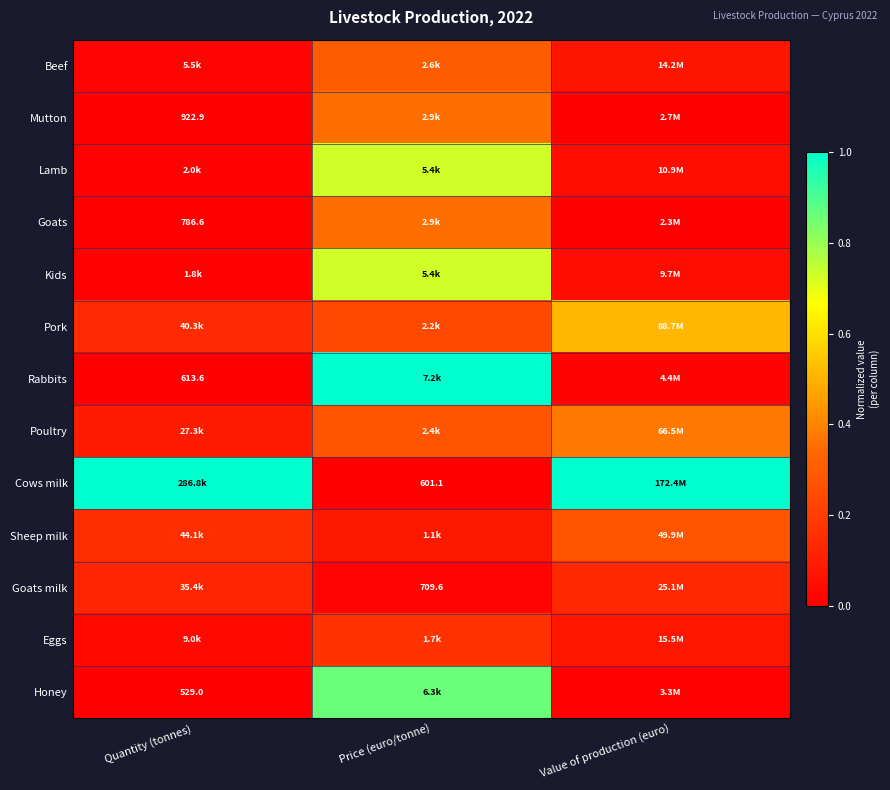

Rank the series at Quantity (tonnes) from highest to lowest value.

Cows milk, Sheep milk, Pork, Goats milk, Poultry, Eggs, Beef, Lamb, Kids, Mutton, Goats, Rabbits, Honey